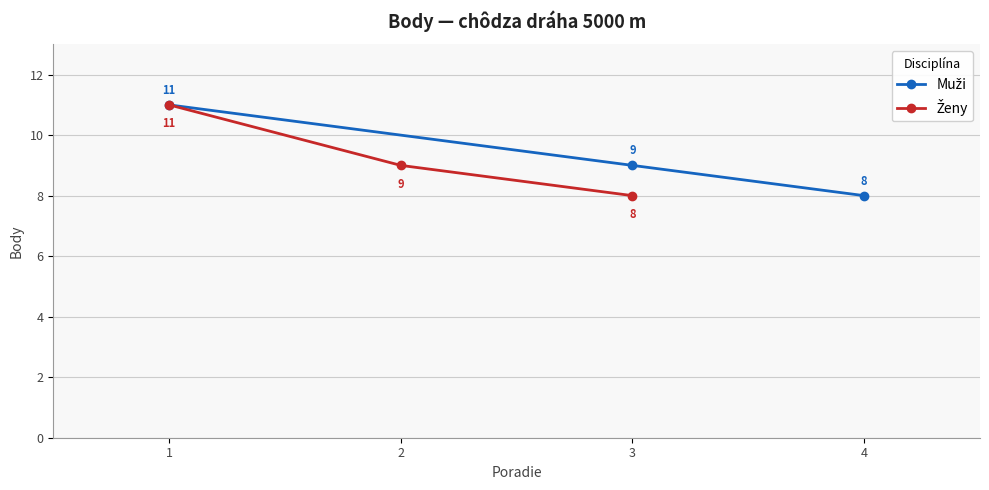

What is the difference between the maximum and second lowest values in the Ženy series?

2